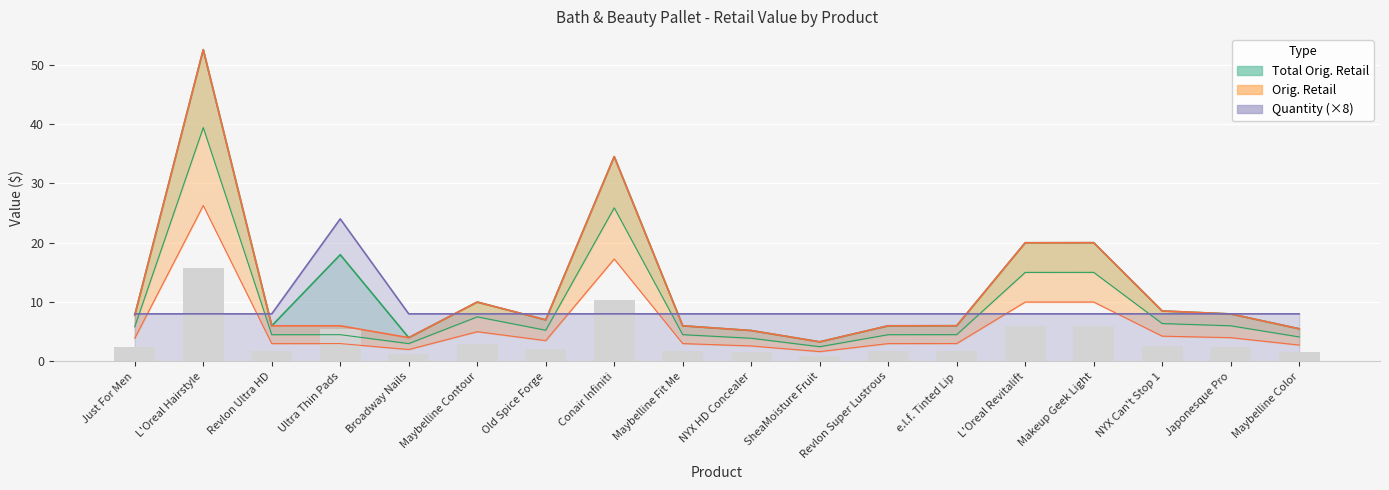

Count the number of data series in this chart.

3